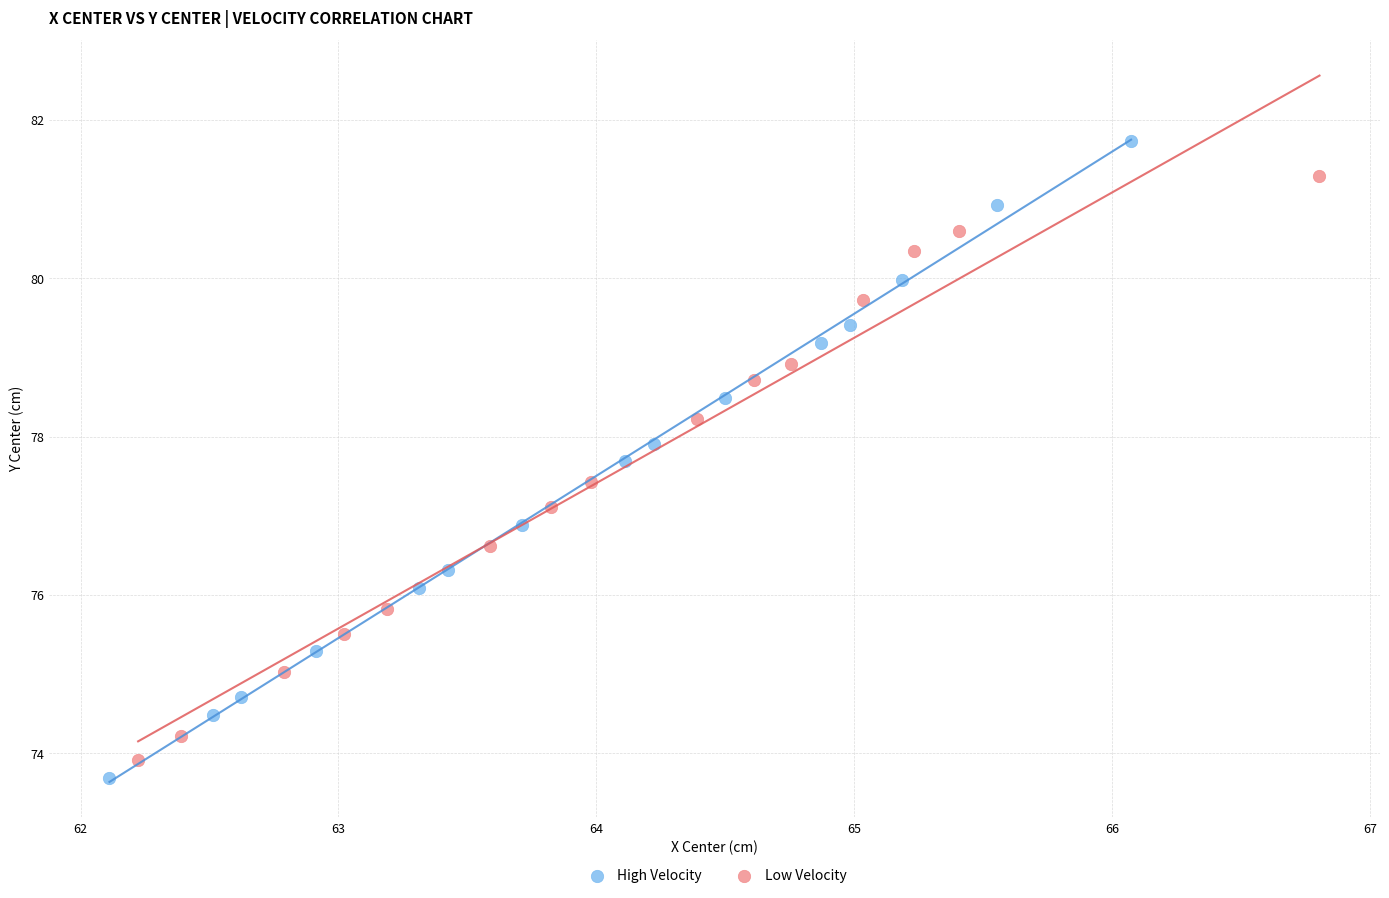

Which series has the largest Y range (max minus min)?

High Velocity